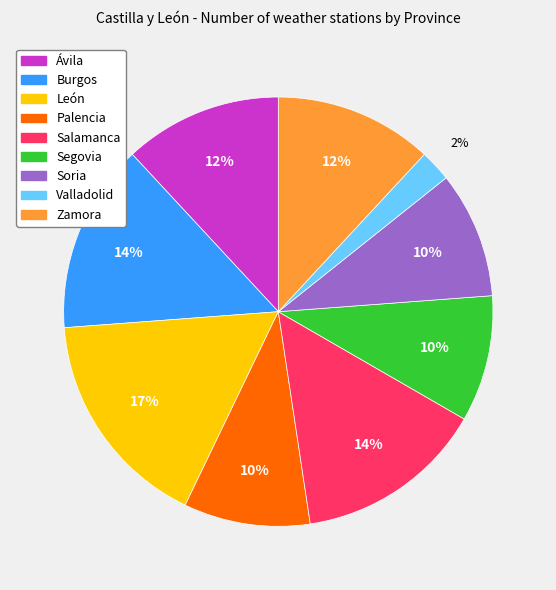

Do León and Palencia together represent more than half of the pie?

No